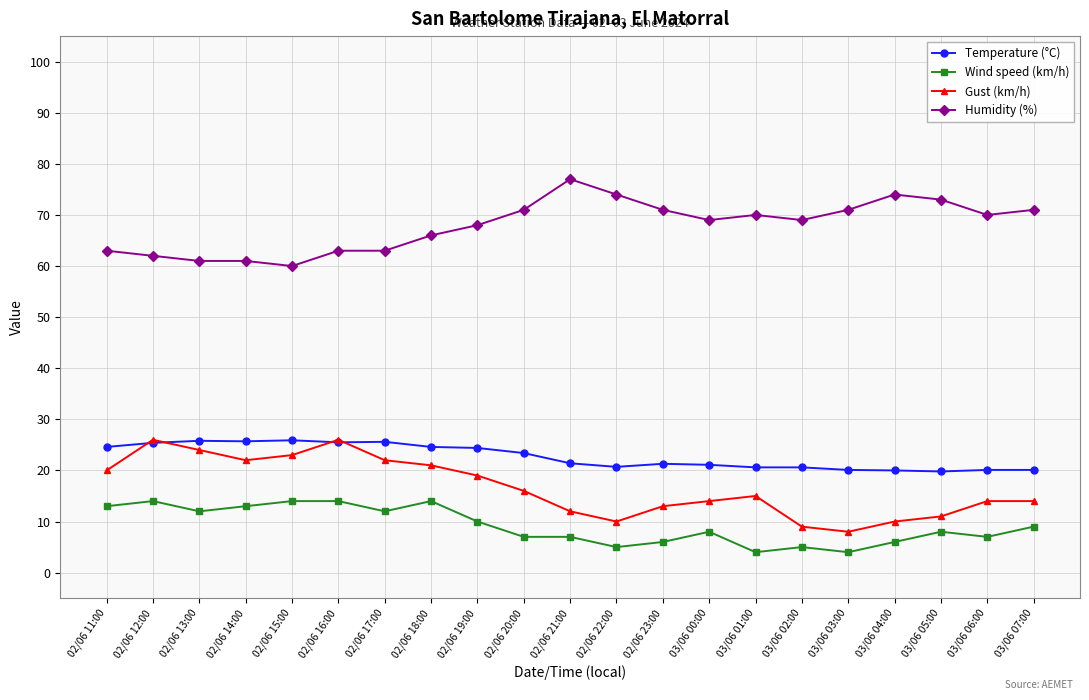

Where does the Gust (km/h) series first go above 15?

02/06 11:00